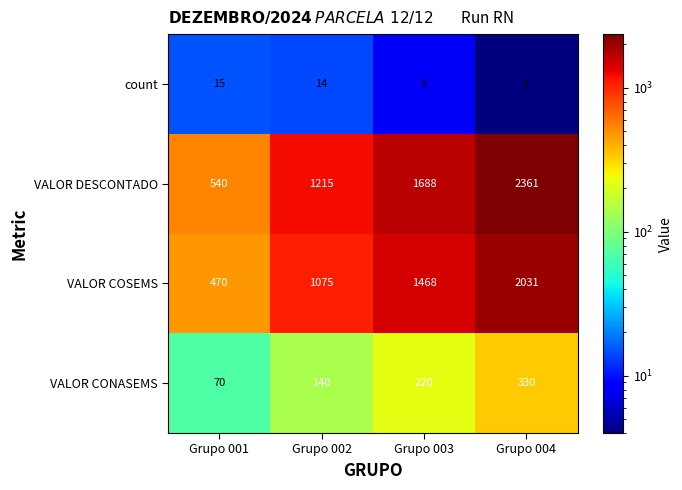

List the series in order of their peak value, lowest first.

count, VALOR CONASEMS, VALOR COSEMS, VALOR DESCONTADO